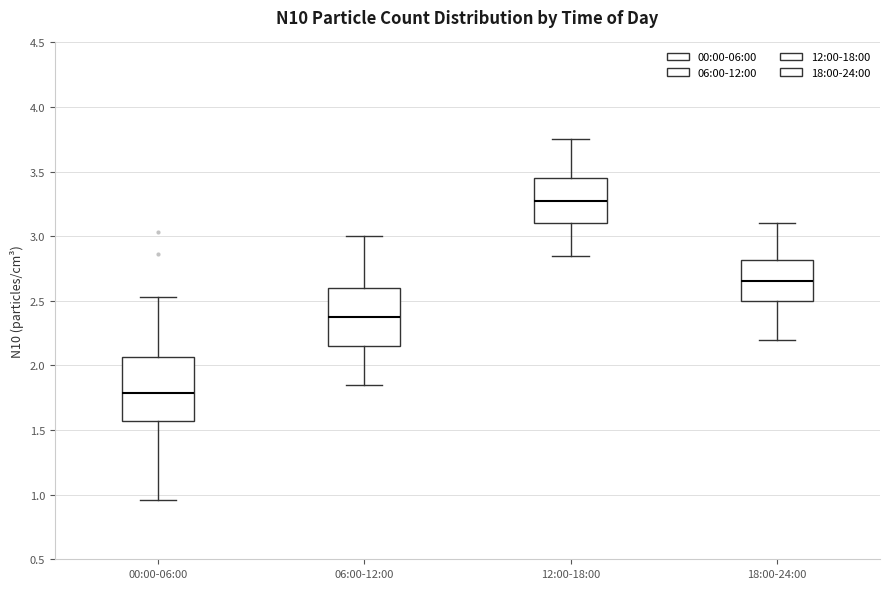

Where is the upper edge of the box for 00:00-06:00 on the y-axis? The values are not printed on the chart, so give them approximately, as read against the axis.

2.05